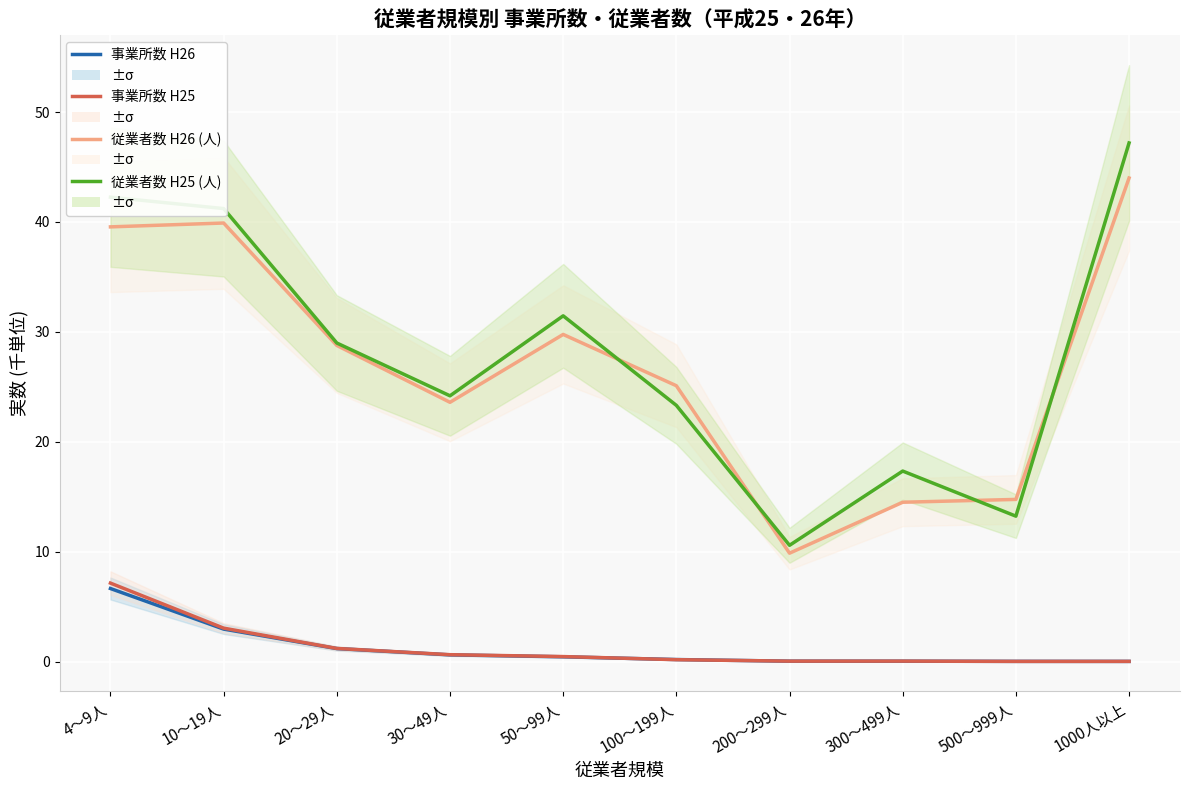

Is it true that 事業所数 H25 equals 0.0 at 1000人以上?

False